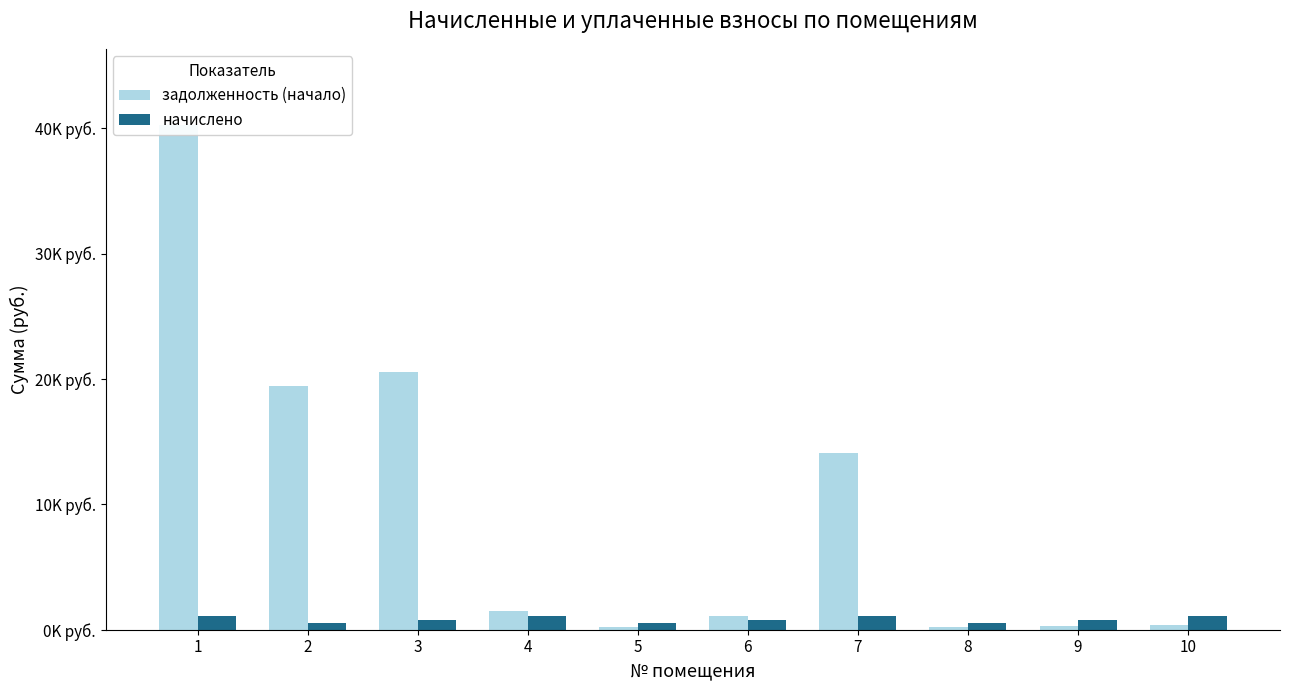

What is the difference between the maximum and minimum values in the задолженность (начало) series?

40104.8